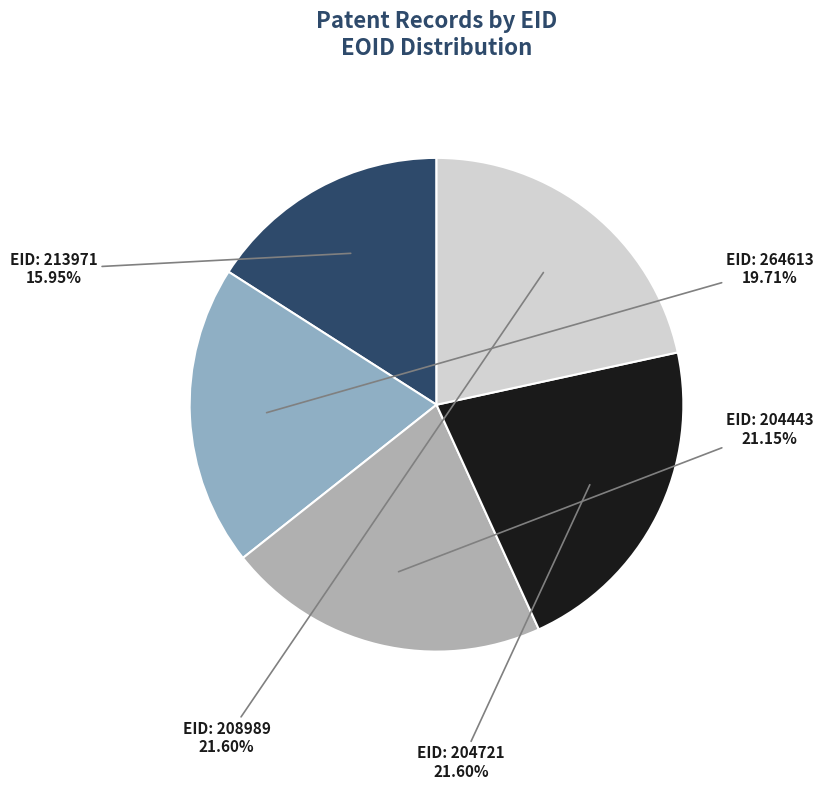

Count the number of slices in the pie.

5